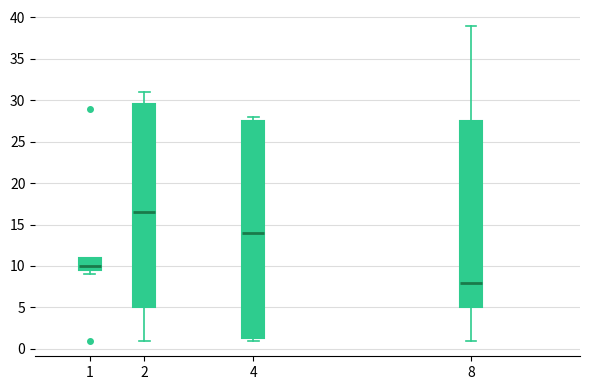

Which box's median line is the lowest?

8